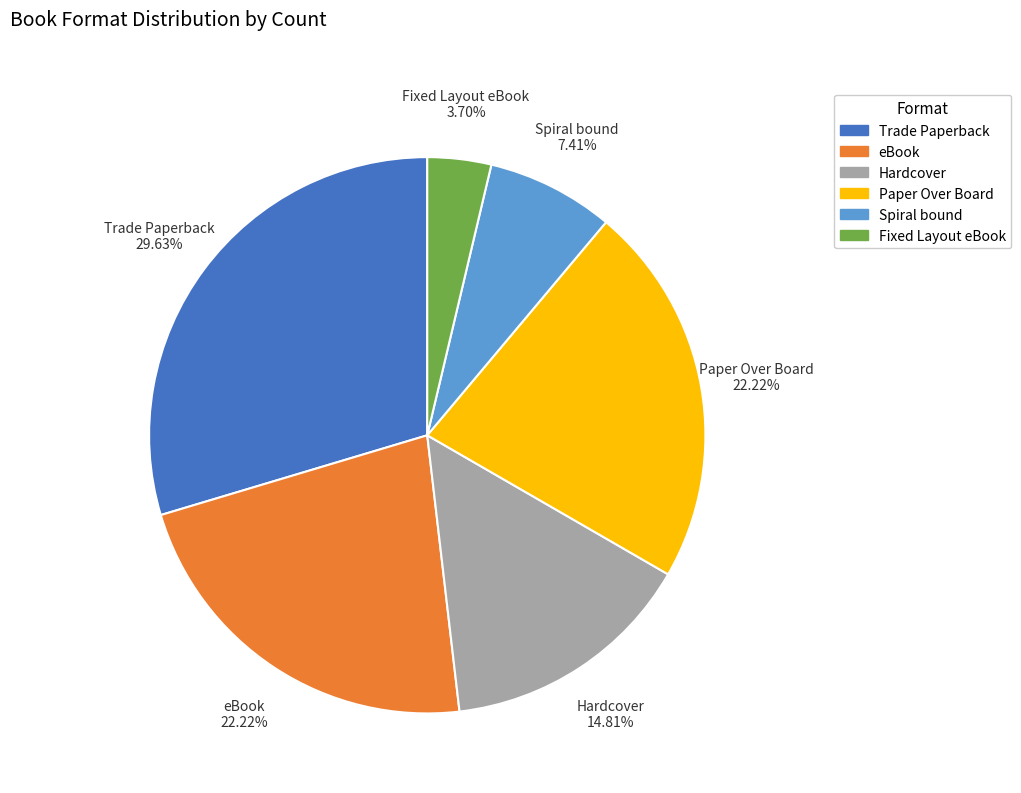

Does Trade Paperback represent more than half of the total?

No